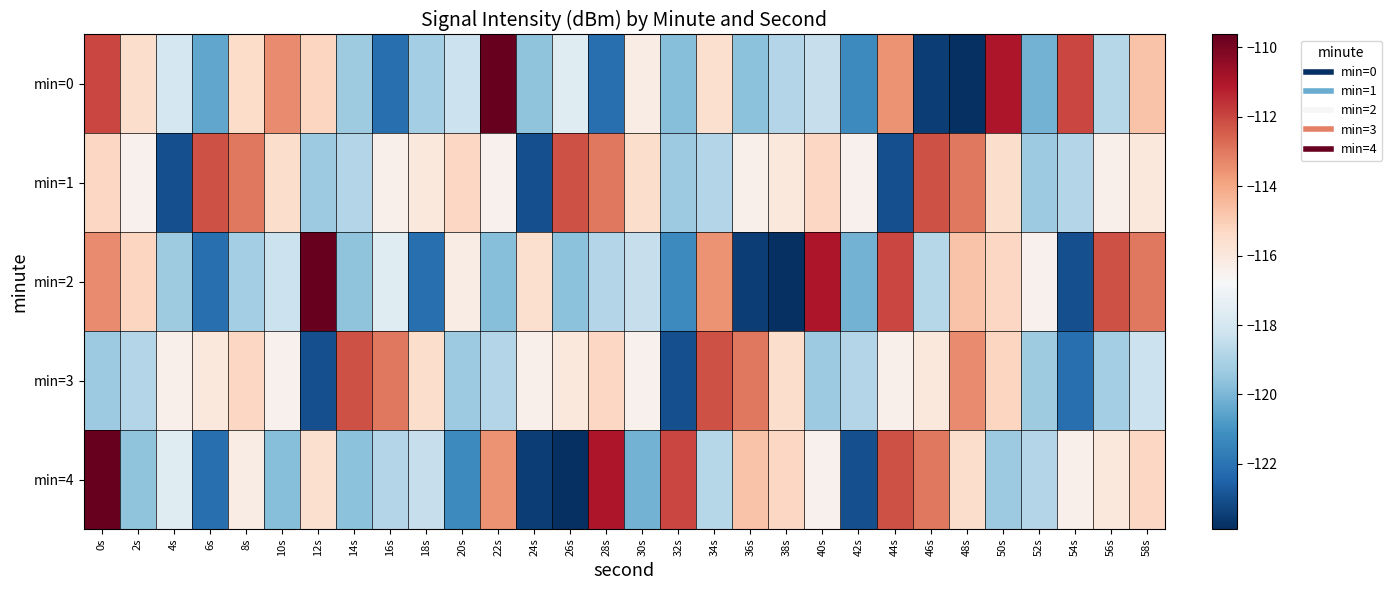

At which category is the sum across all series the highest?

0s